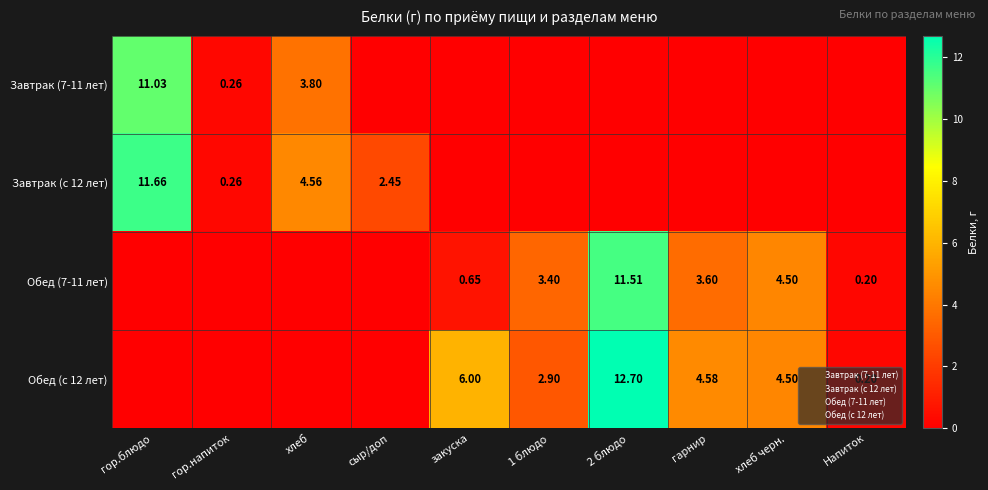

List the labels in order of Обед (7-11 лет) value, largest first.

2 блюдо, хлеб черн., гарнир, 1 блюдо, закуска, Напиток, гор.блюдо, гор.напиток, хлеб, сыр/доп